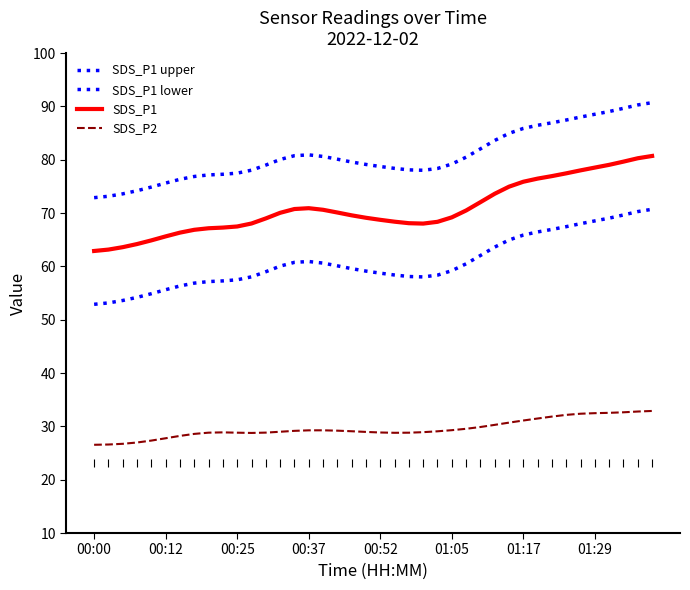

Which series changed the most between 16 and 37?

SDS_P1 upper